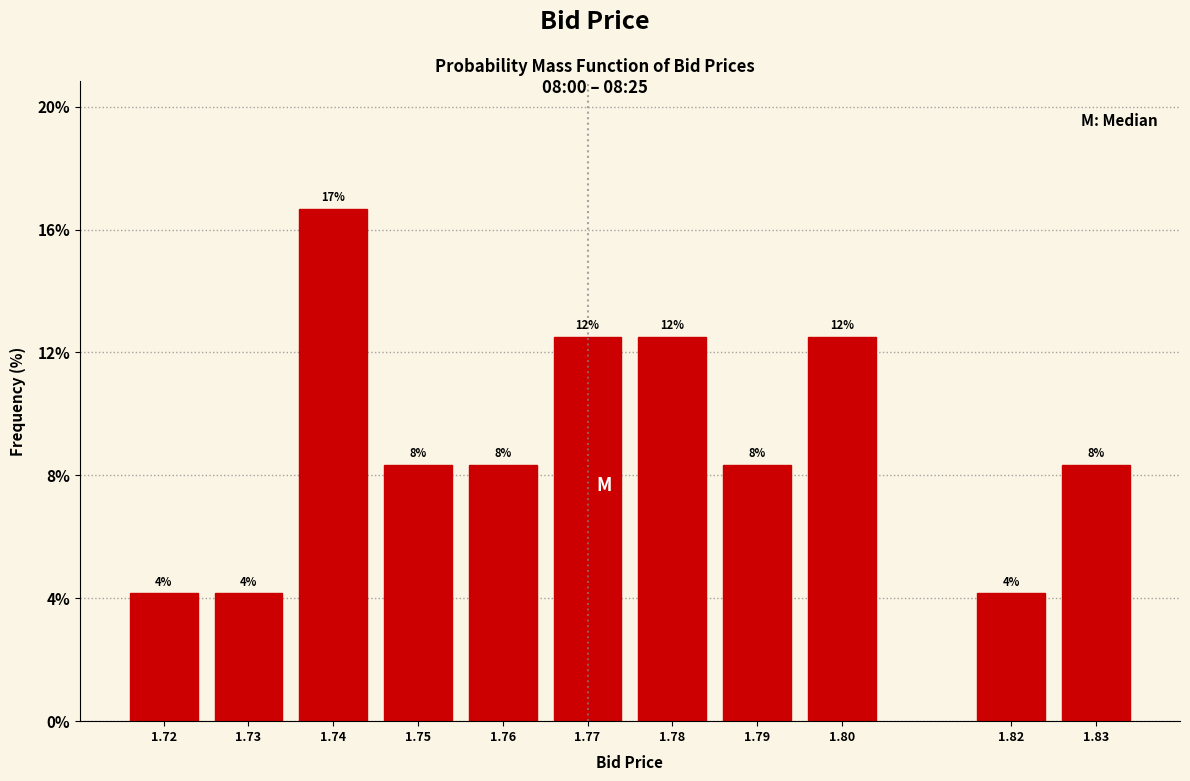

How many bars are there in total?

11